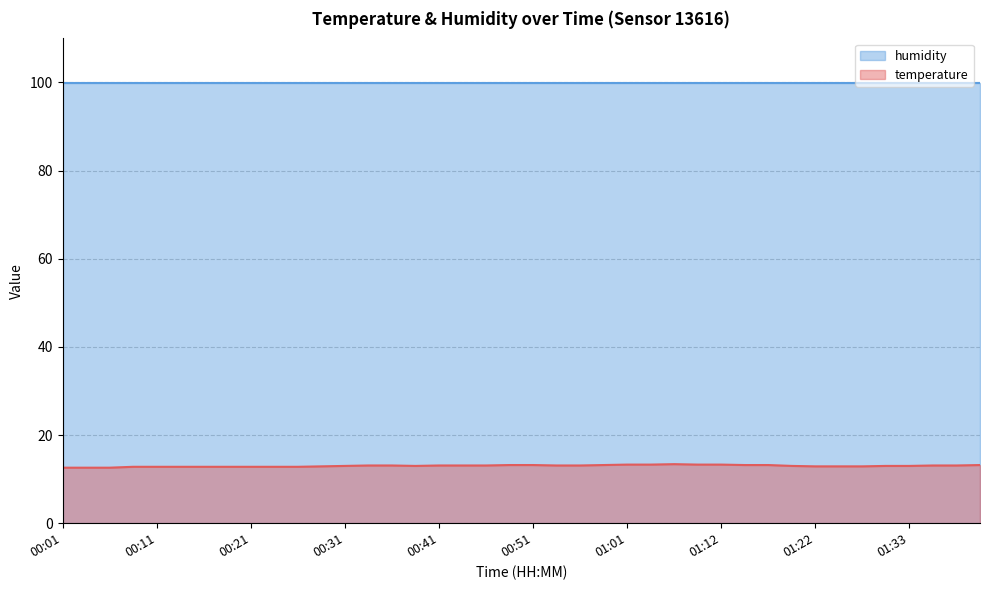

Where is the first local minimum?

00:39